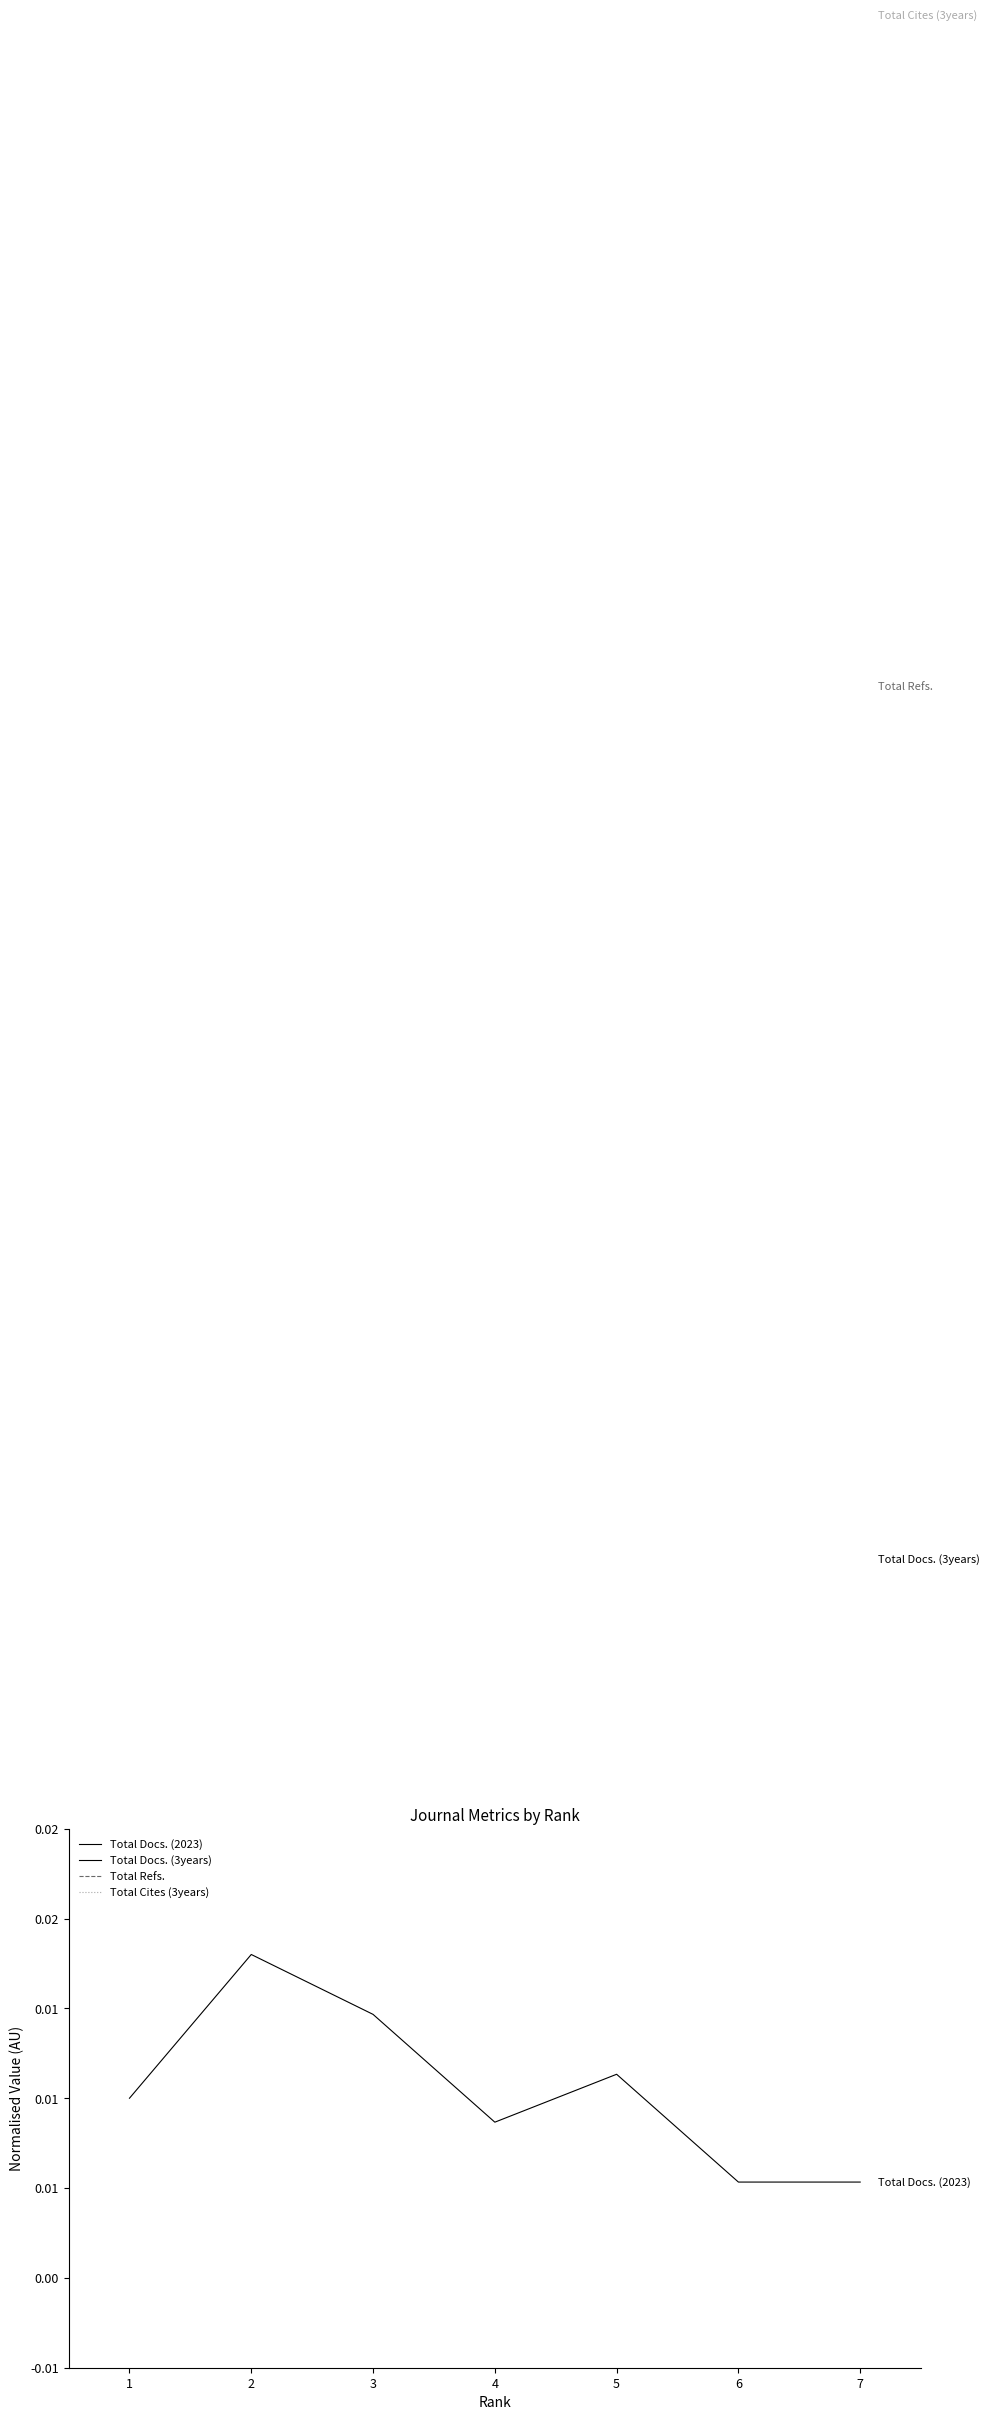

Rank the series by their maximum value, from lowest to highest.

Total Docs. (2023), Total Docs. (3years), Total Refs., Total Cites (3years)